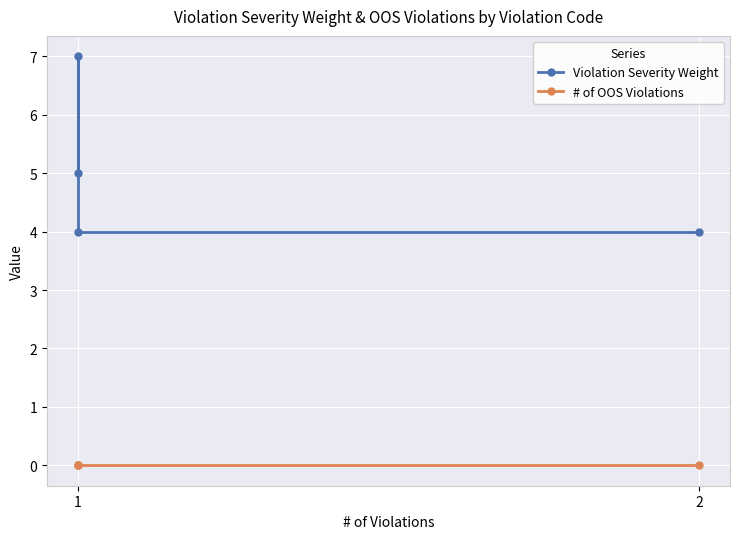

True or false: # of OOS Violations and Violation Severity Weight cross at least once.

False